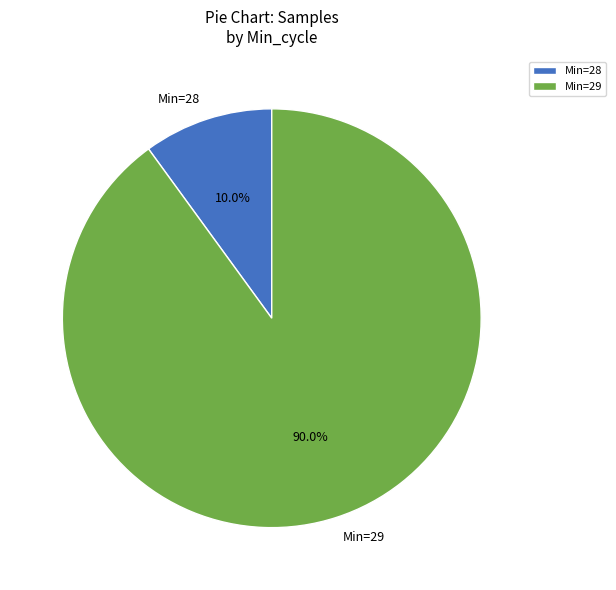

To the nearest percent, what is the average slice percentage?

50%